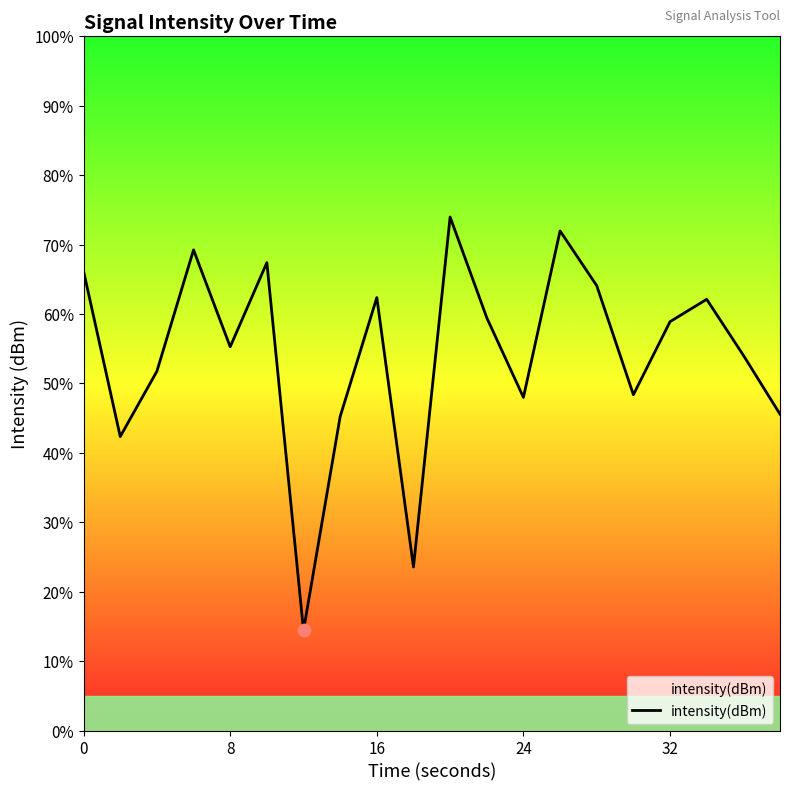

What is the difference between the maximum and minimum values?

59.6